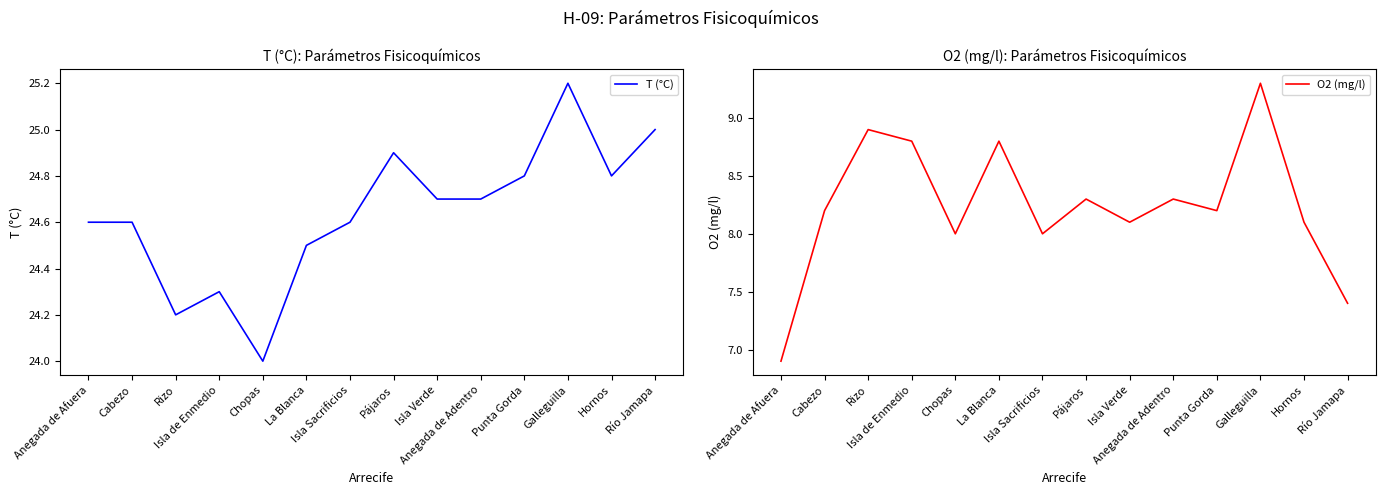

Does the chart display data point markers on the line(s)?

No